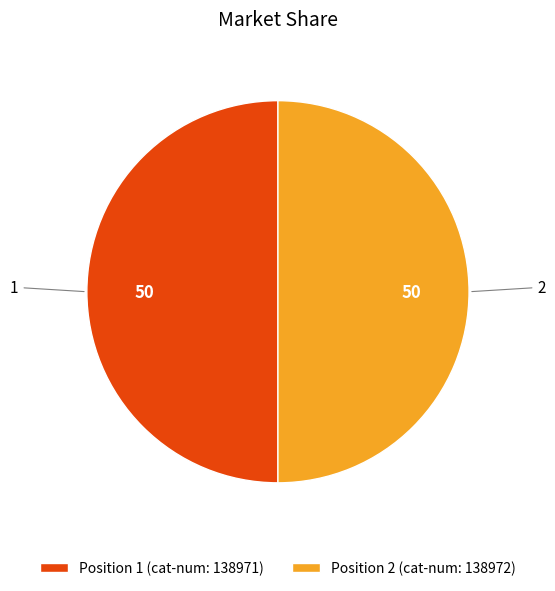

How many segments does this pie chart have?

2